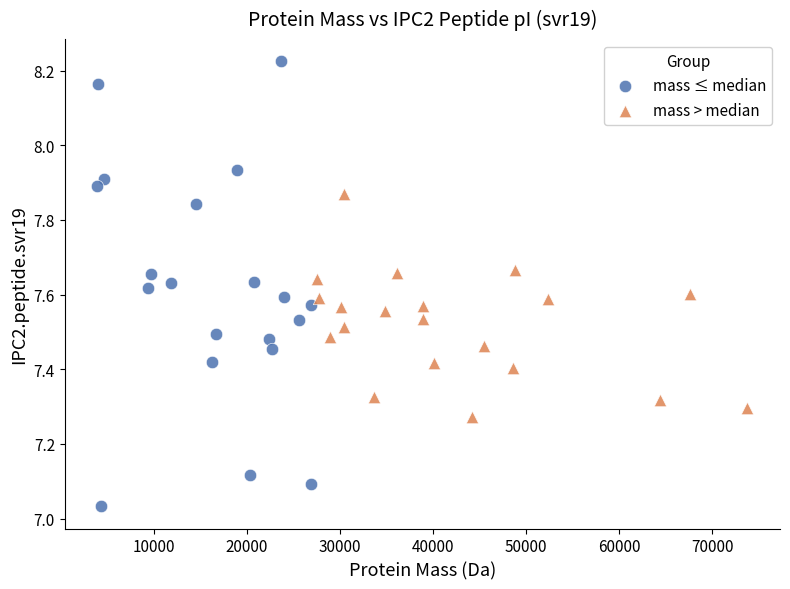

Which series contains the lowest Y value?

mass ≤ median